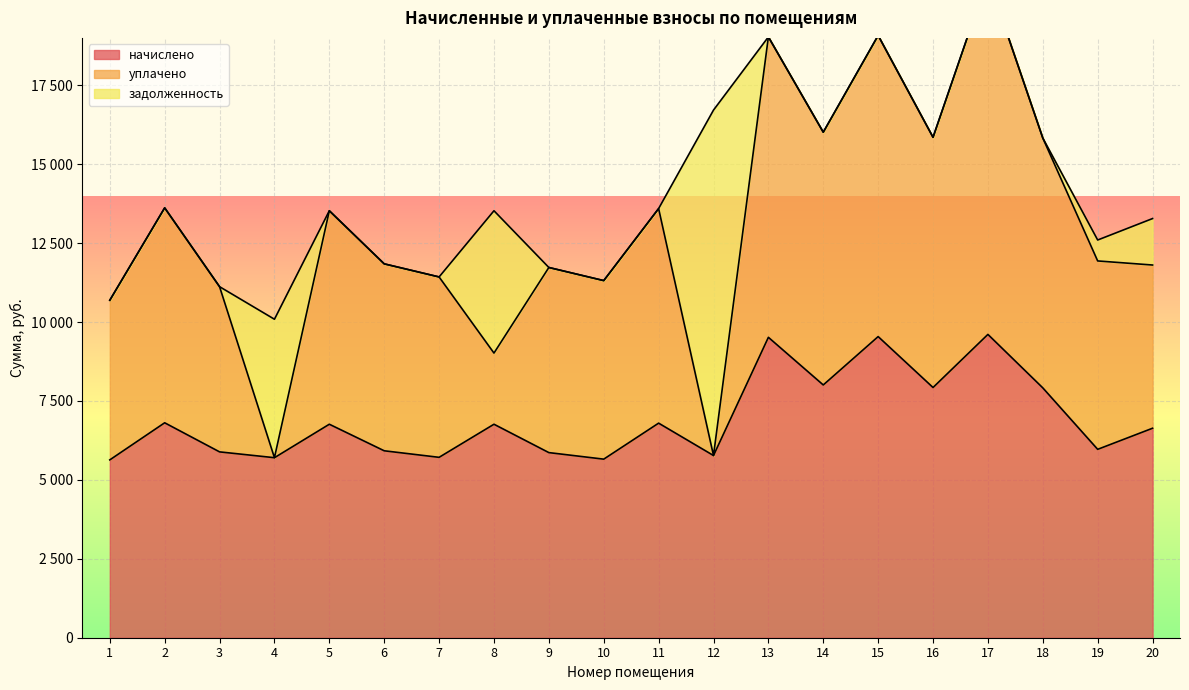

What is the total value across all series at 4?

10088.1